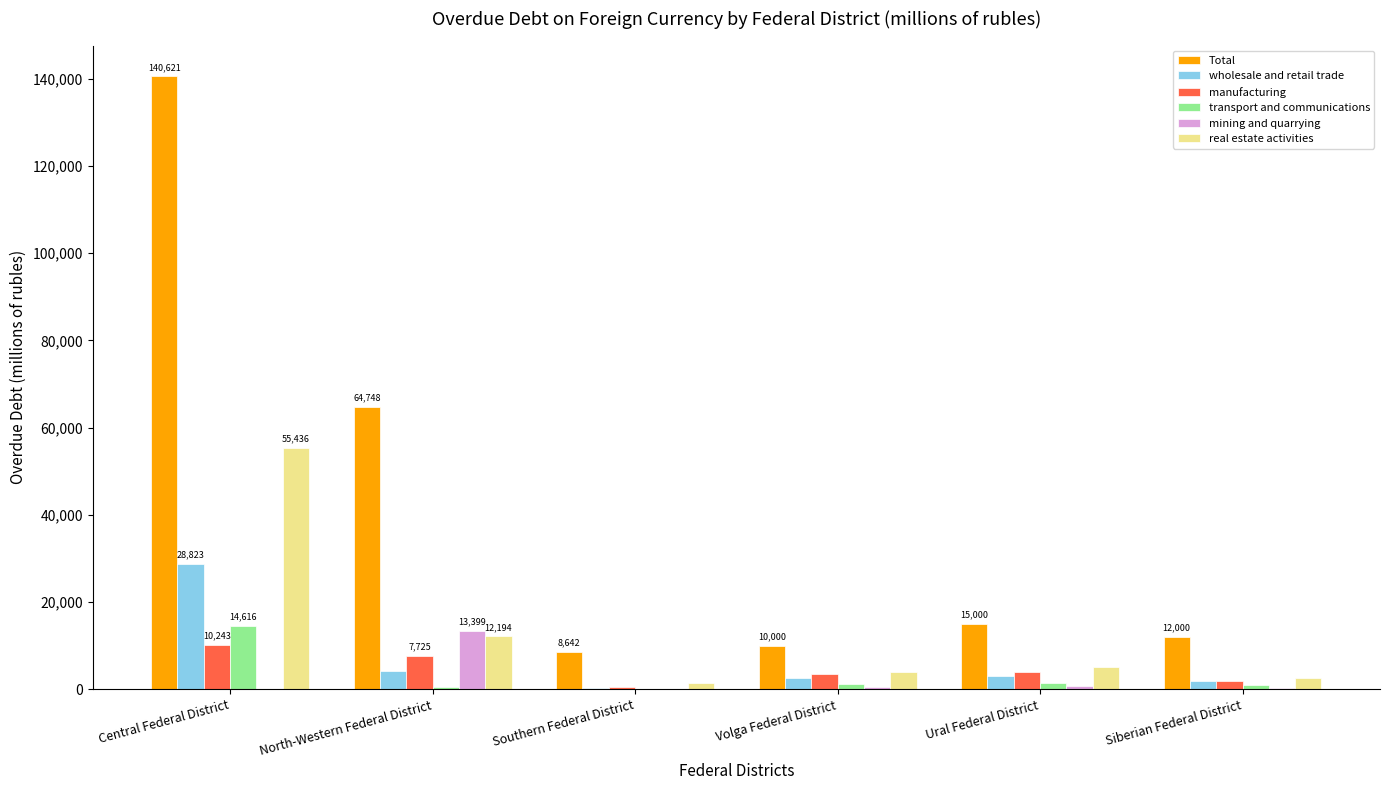

At which category does the chart reach its peak across all series?

Central Federal District